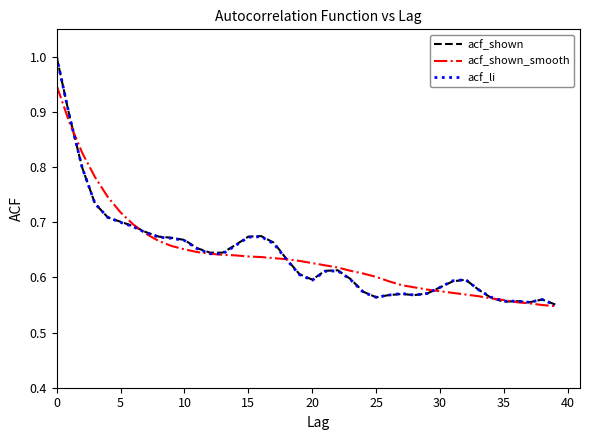

What is the maximum value shown in the chart?

1.0